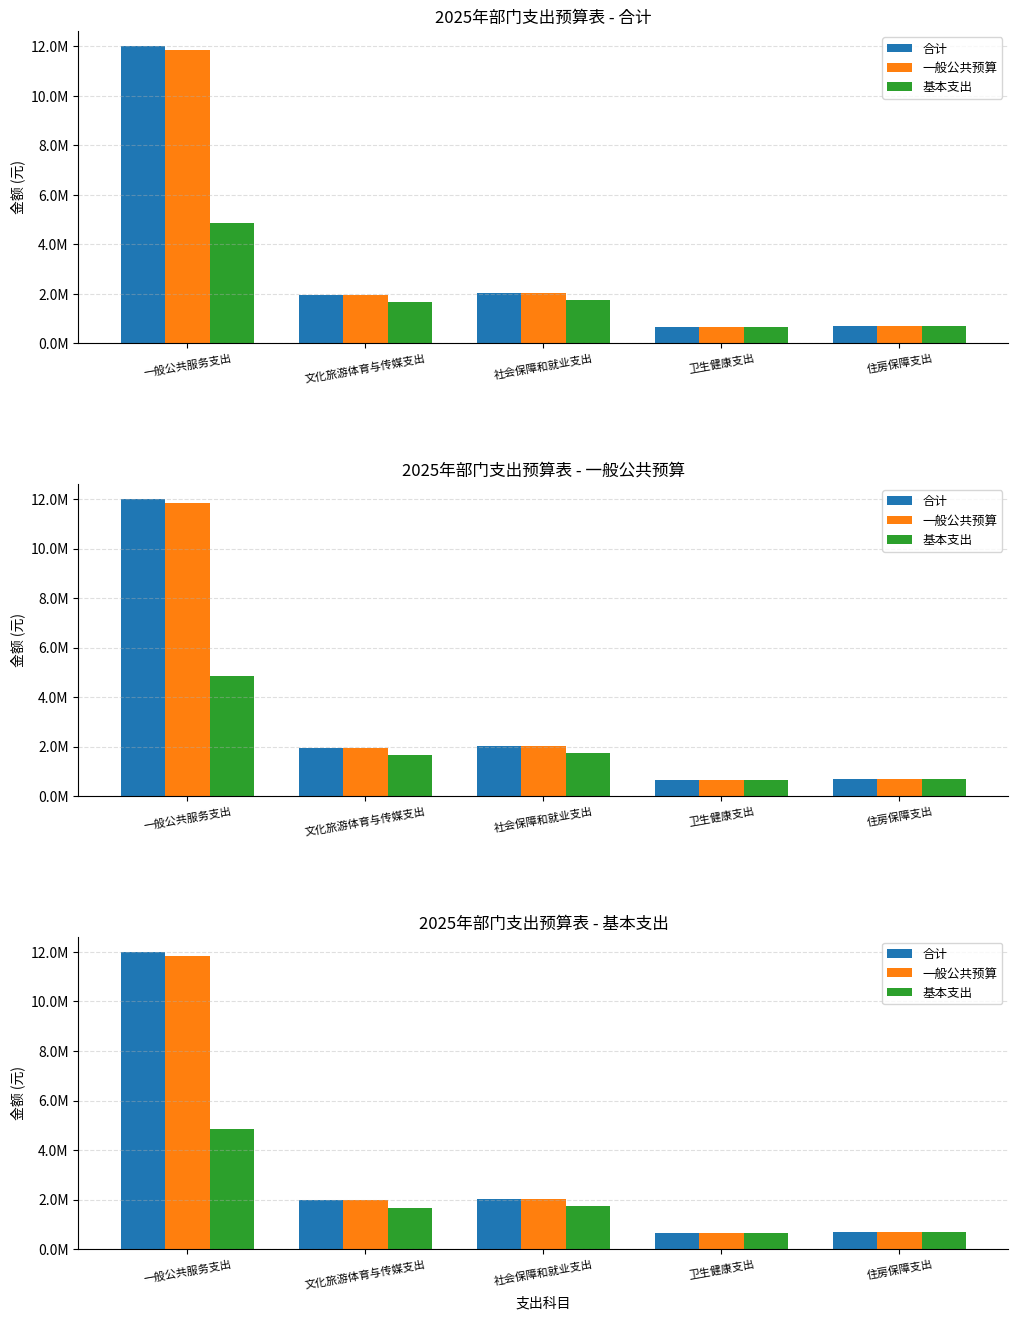

List the series in order of their peak value, highest first.

合计, 一般公共预算, 基本支出